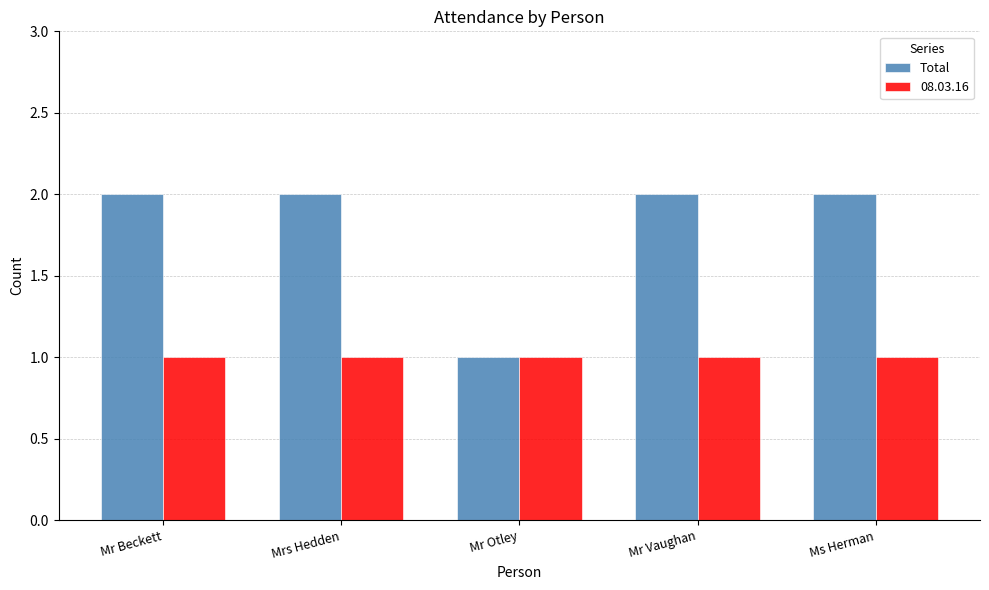

List the series in order of their overall mean, lowest first.

08.03.16, Total